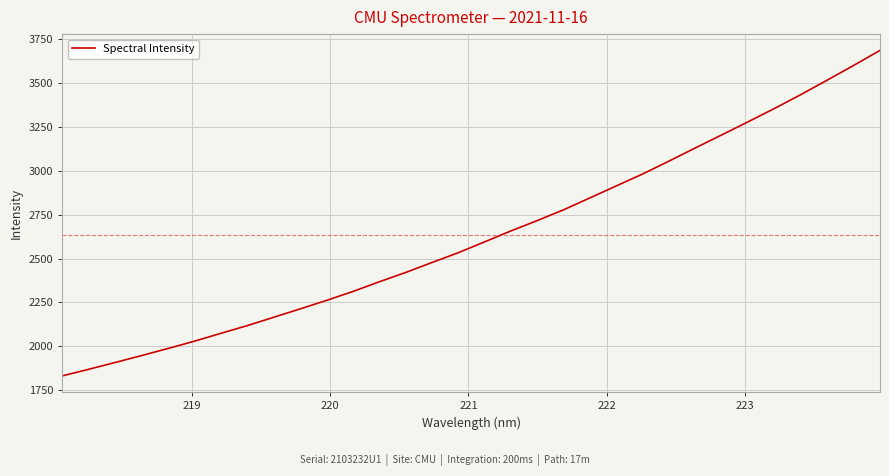

What is the difference between the maximum and minimum values?

1853.7